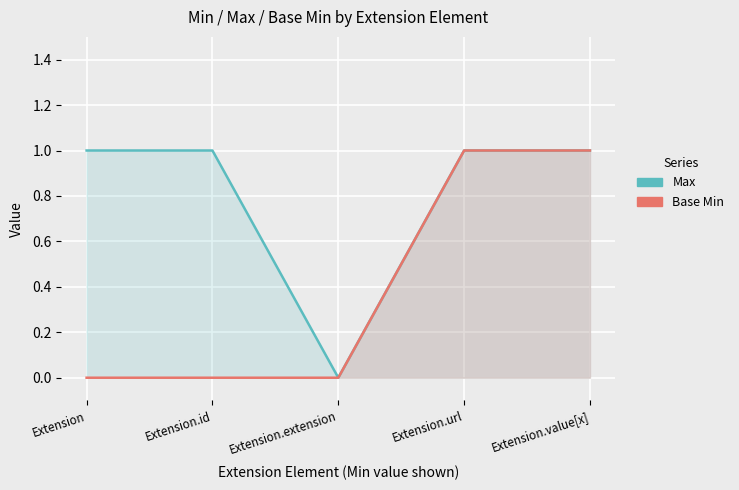

List the series in order of their overall mean, highest first.

Max, Base Min